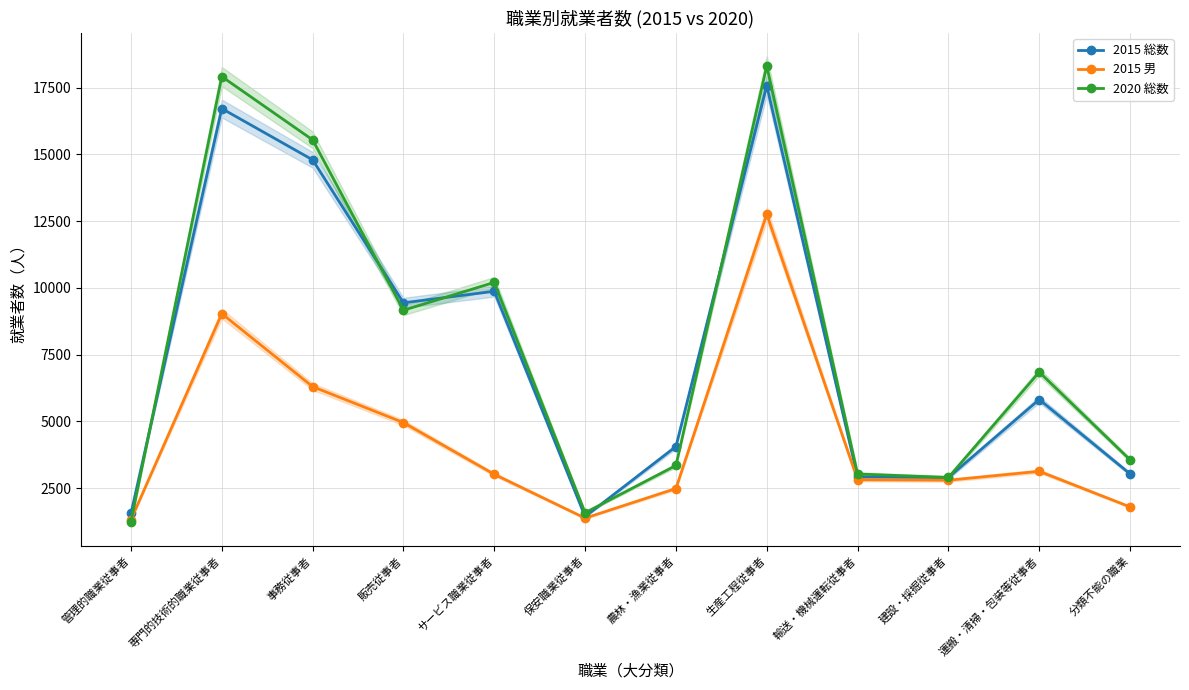

What is the sum of all 2020 総数 values?

93624